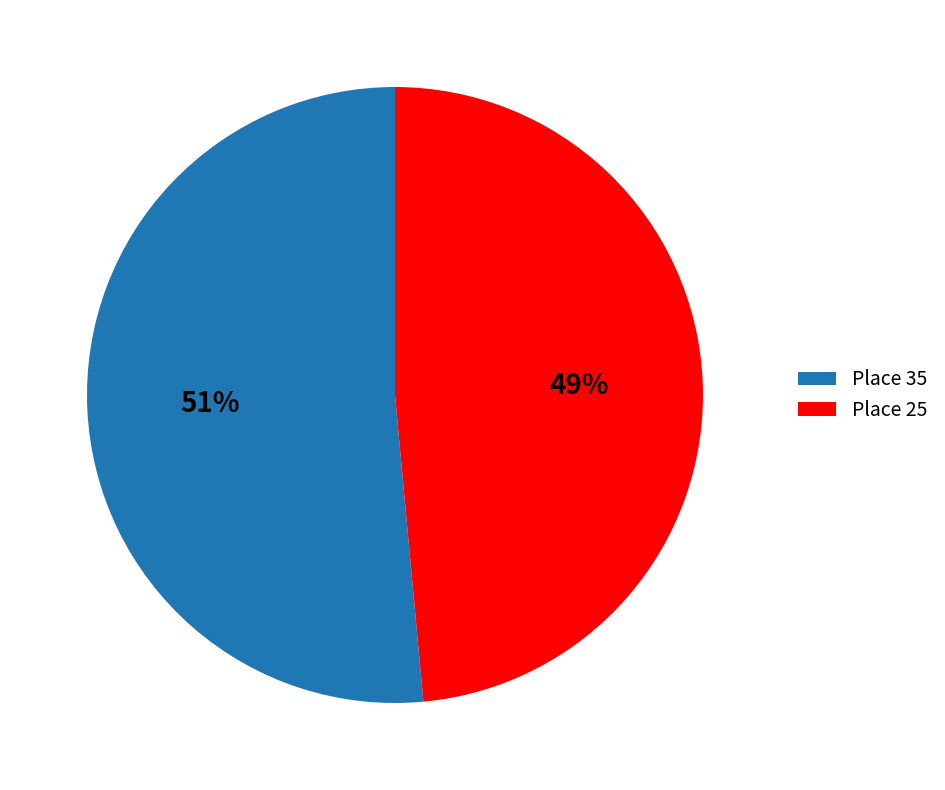

Is the sum of Place 35 and Place 25 greater than half?

Yes